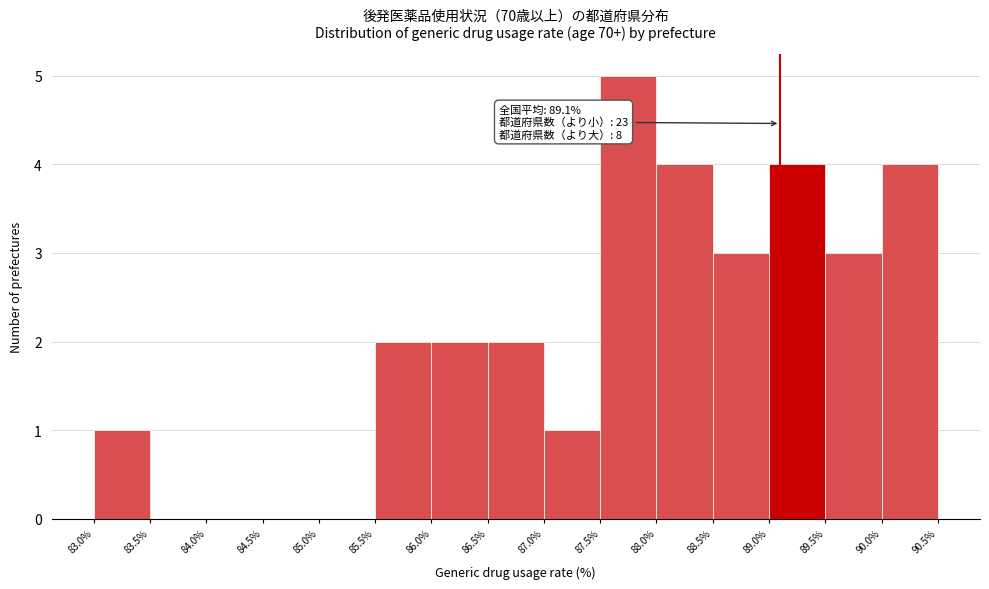

Over which range of the x-axis is the bar tallest?

87.5% to 88.0%